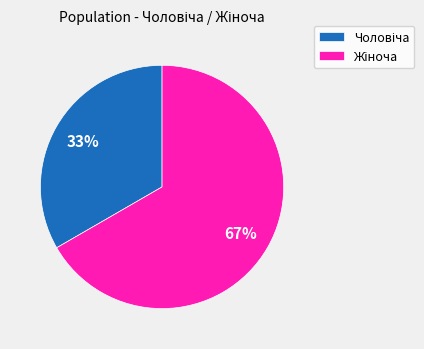

Is there any slice that represents more than half of the pie?

Yes